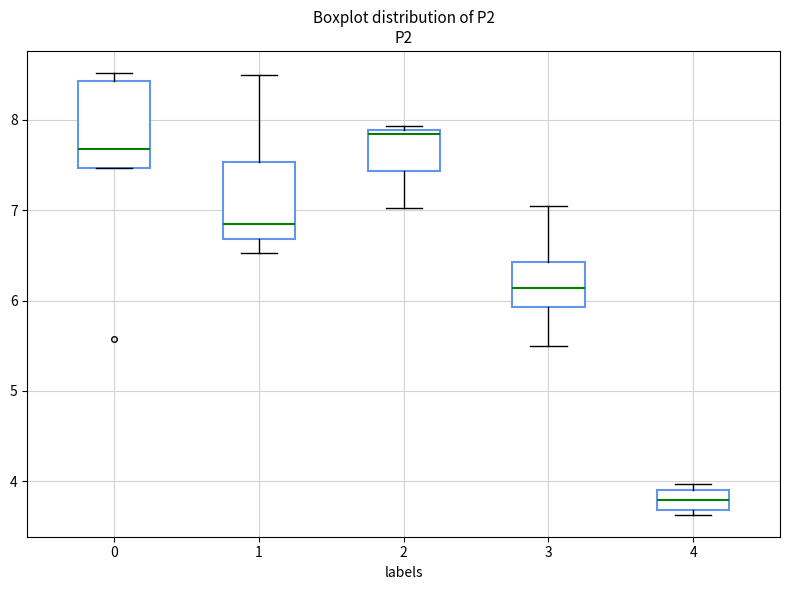

Reading left to right, read every box against the y-axis: the position of its median line, the range the box covers, and the ends of its whiskers. The values are not printed on the chart, so give them approximately, as read against the axis.

0: median 7.7, box 7.5 to 8.4, whiskers 7.5 to 8.5
1: median 6.9, box 6.7 to 7.5, whiskers 6.5 to 8.5
2: median 7.9 (just below the box's upper edge), box 7.4 to 7.9, whiskers 7.0 to 7.9 (just above the box's upper edge)
3: median 6.1, box 5.9 to 6.4, whiskers 5.5 to 7.1
4: median 3.8, box 3.7 to 3.9, whiskers 3.6 to 4.0